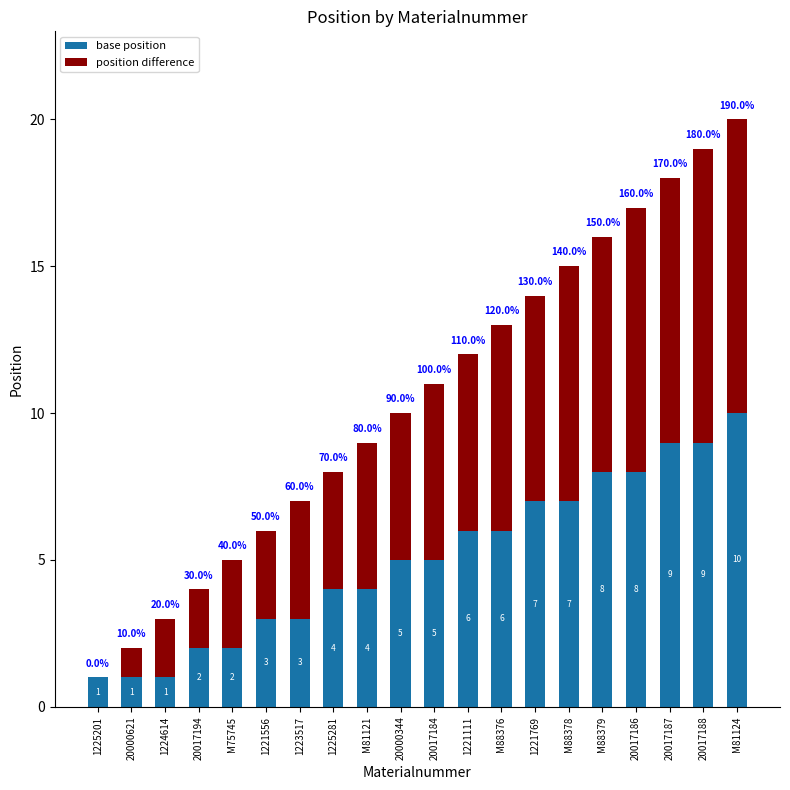

What is the total value across all series at 1224614?

3